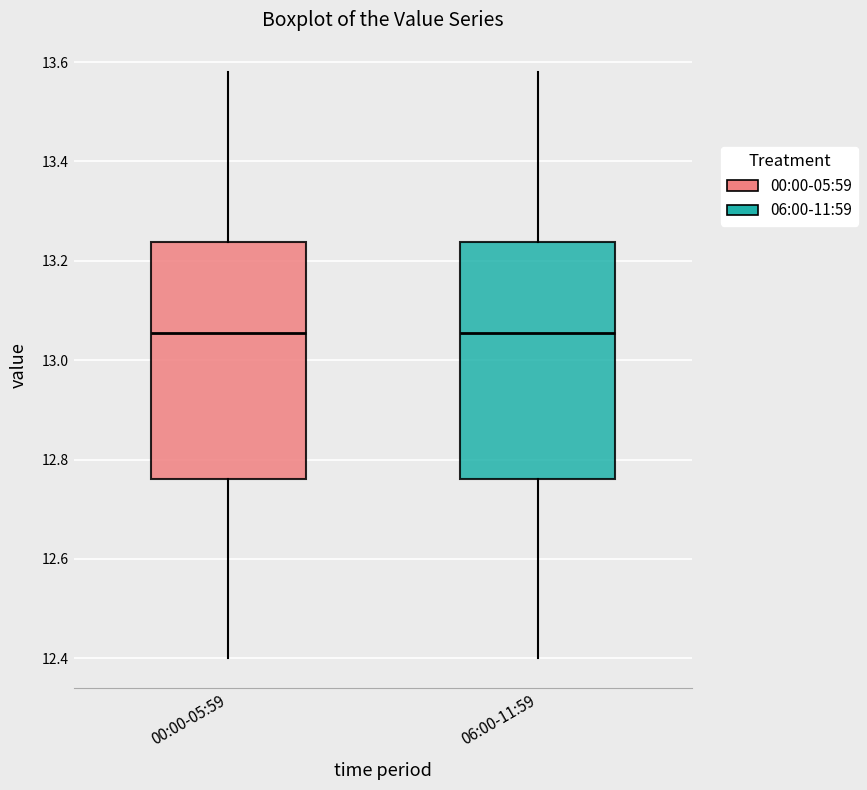

Where does the lower whisker of the box for 06:00-11:59 end on the y-axis? The values are not printed on the chart, so give them approximately, as read against the axis.

12.40